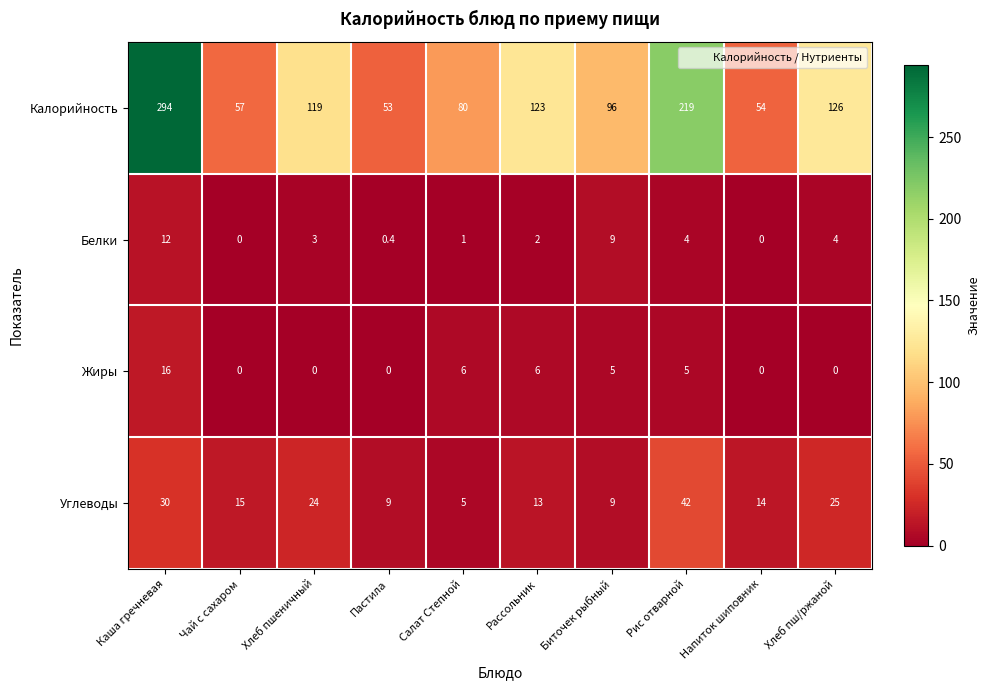

What is the difference between the Калорийность values at Хлеб пшеничный and Рассольник?

4.0